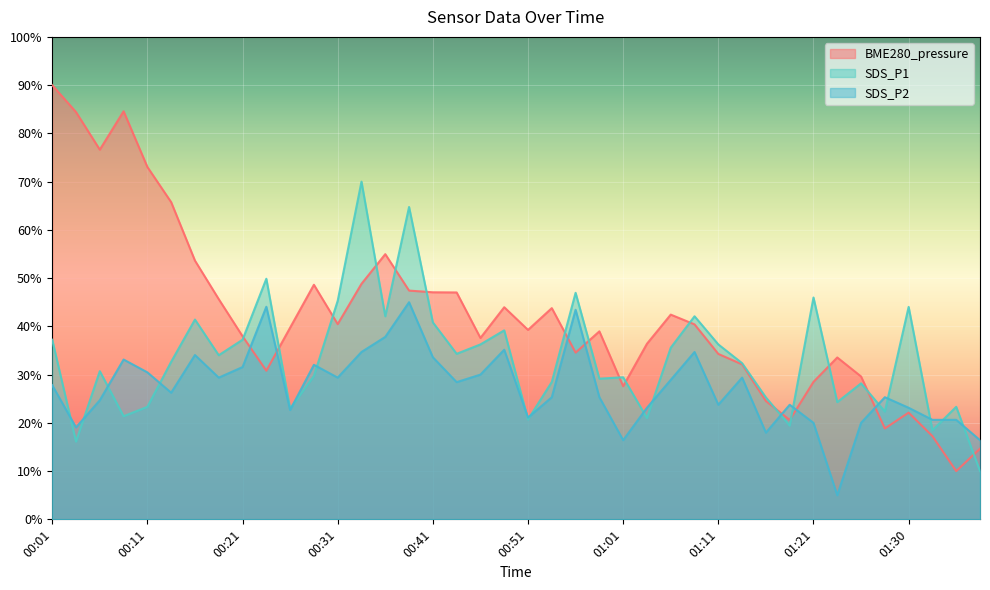

Where does the SDS_P2 series first go above 27?

00:01